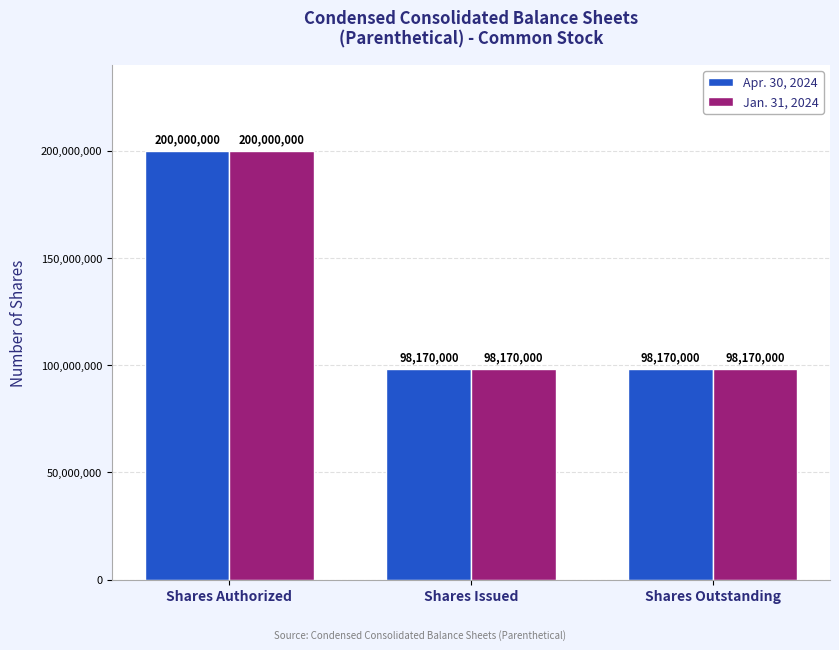

What are all the series names shown in the legend?

Apr. 30, 2024, Jan. 31, 2024